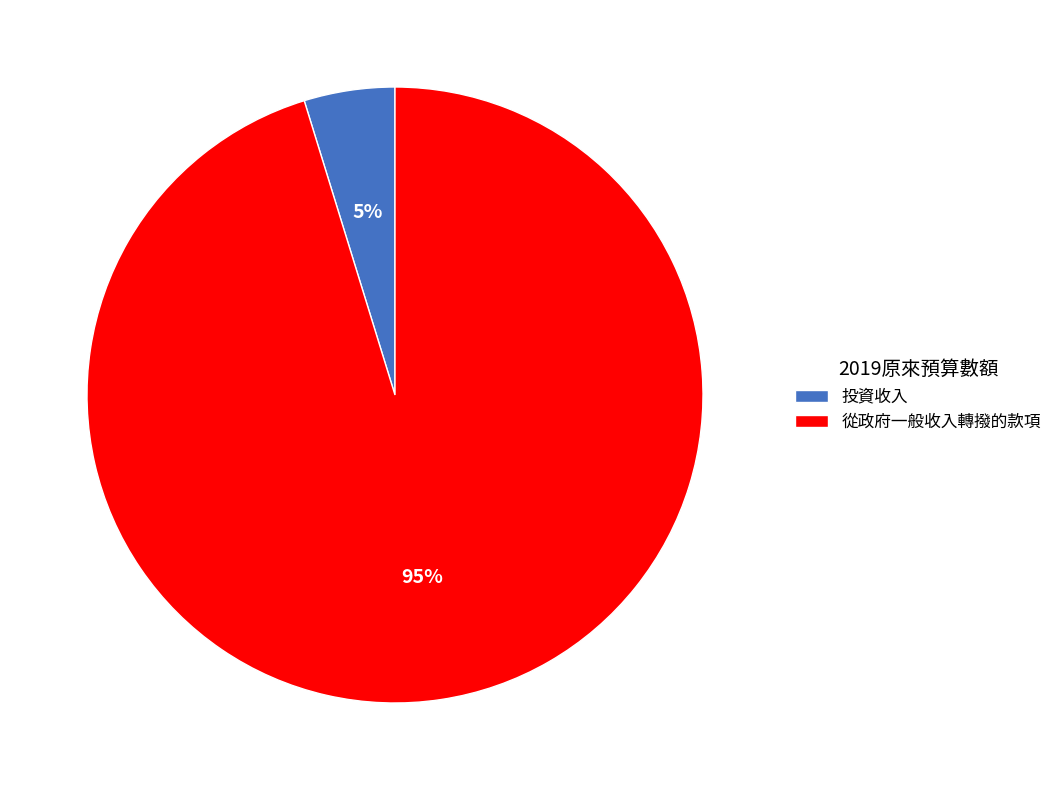

Which slice represents more than half of the pie?

從政府一般收入轉撥的款項